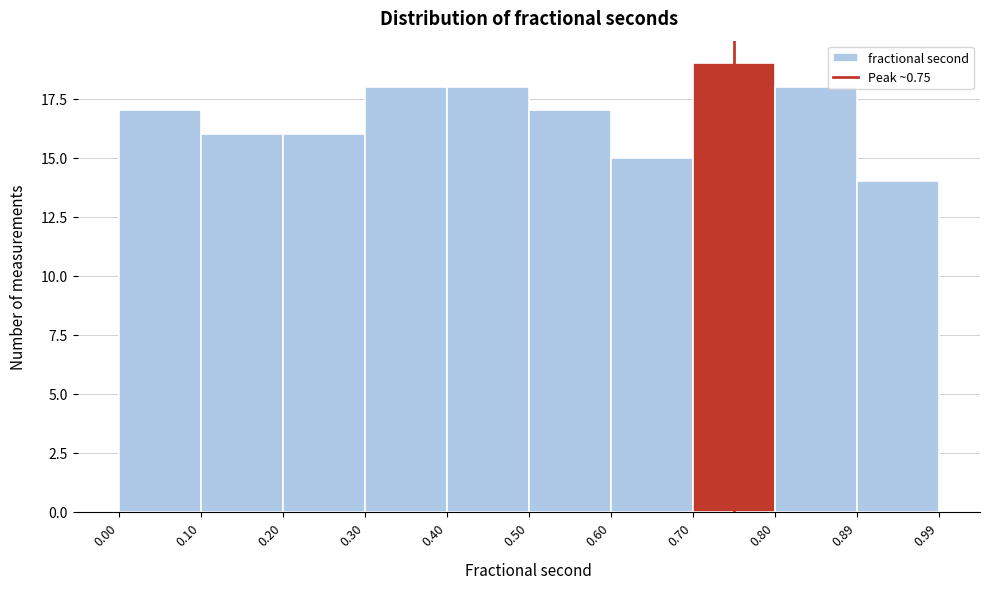

What is the height of the bar covering 0.20 to 0.30 on the x-axis? The values are not printed on the chart, so give them approximately, as read against the axis.

16